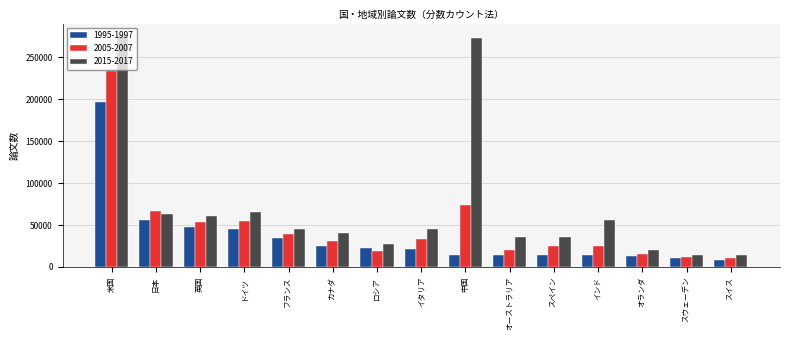

How many data points in 2005-2007 are above 31269?

8